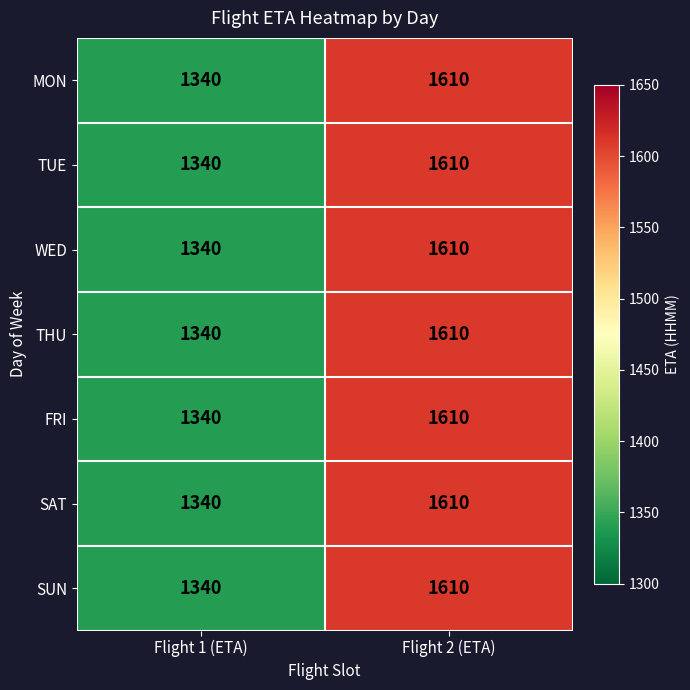

How many distinct data groups are displayed?

7